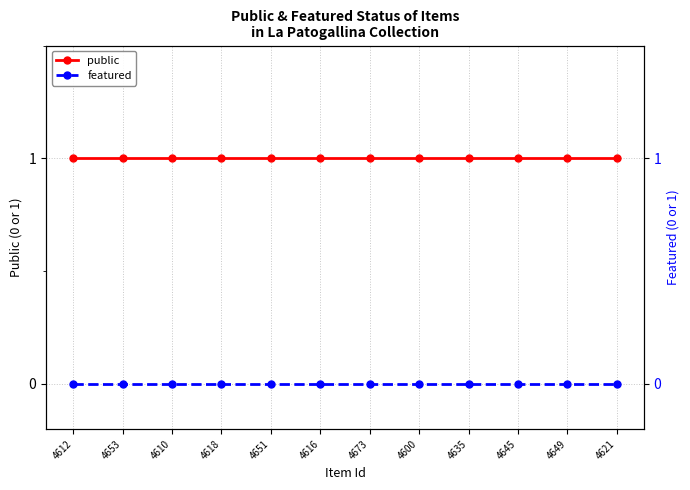

Rank the series at 4610 from highest to lowest value.

public, featured